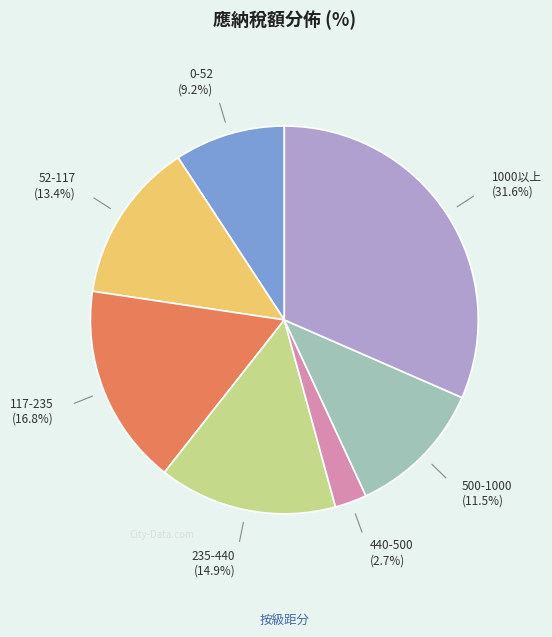

Is there a majority slice in this chart?

No